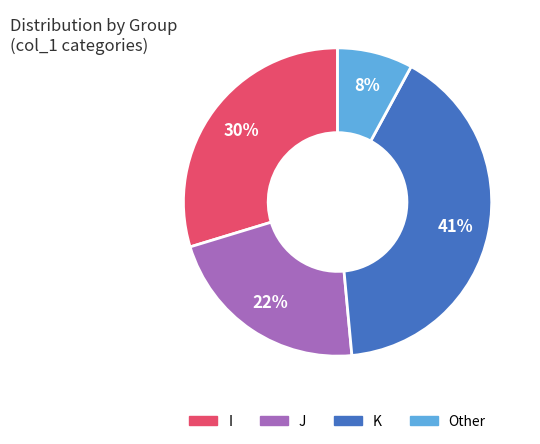

To the nearest percent, what is the average slice percentage?

25%